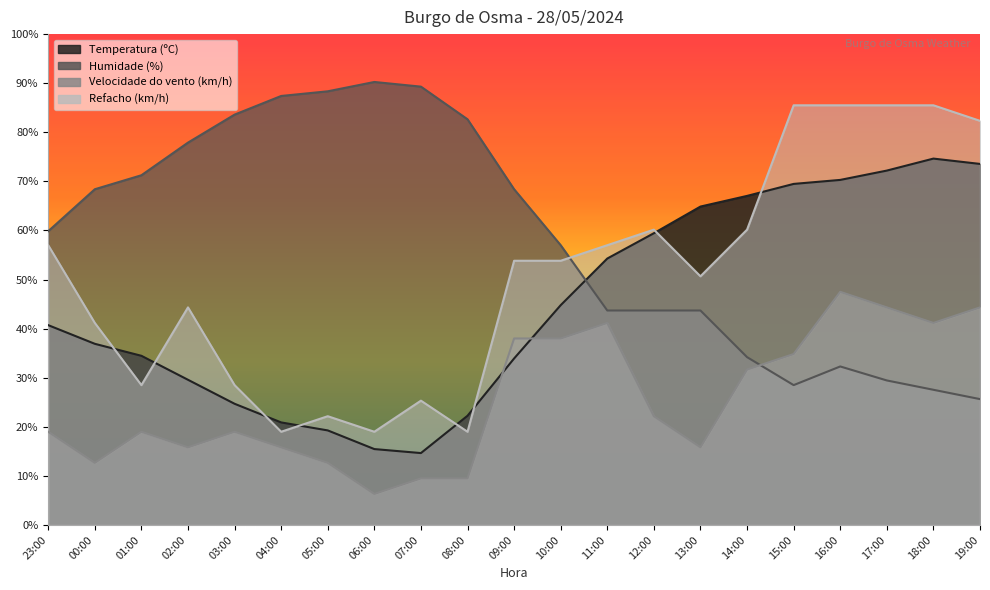

Rank the series by their average value, from highest to lowest.

Humidade (%), Refacho (km/h), Temperatura (ºC), Velocidade do vento (km/h)